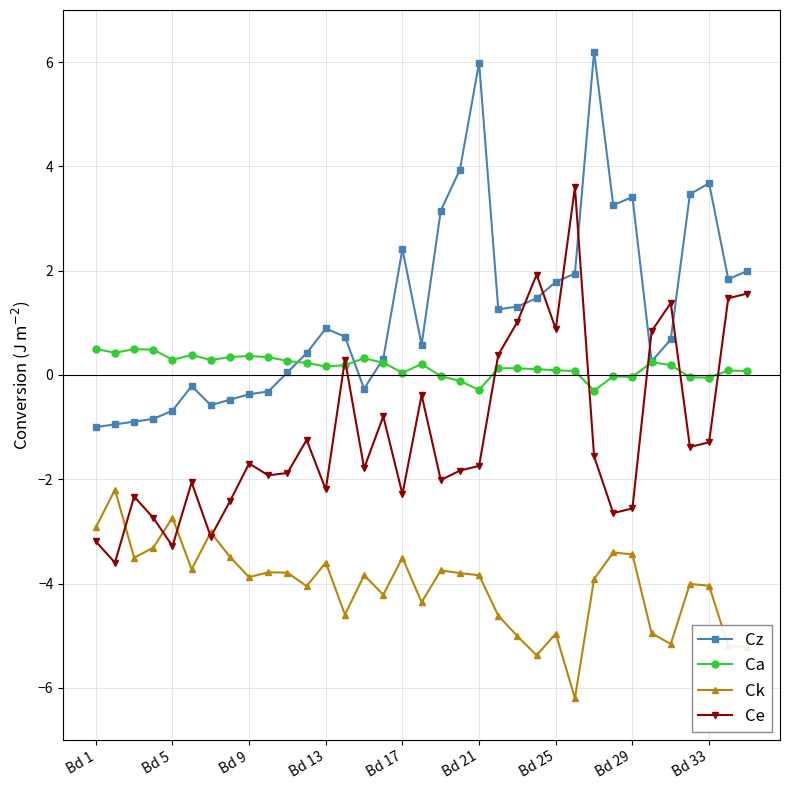

List the series in order of their overall mean, highest first.

Cz, Ca, Ce, Ck